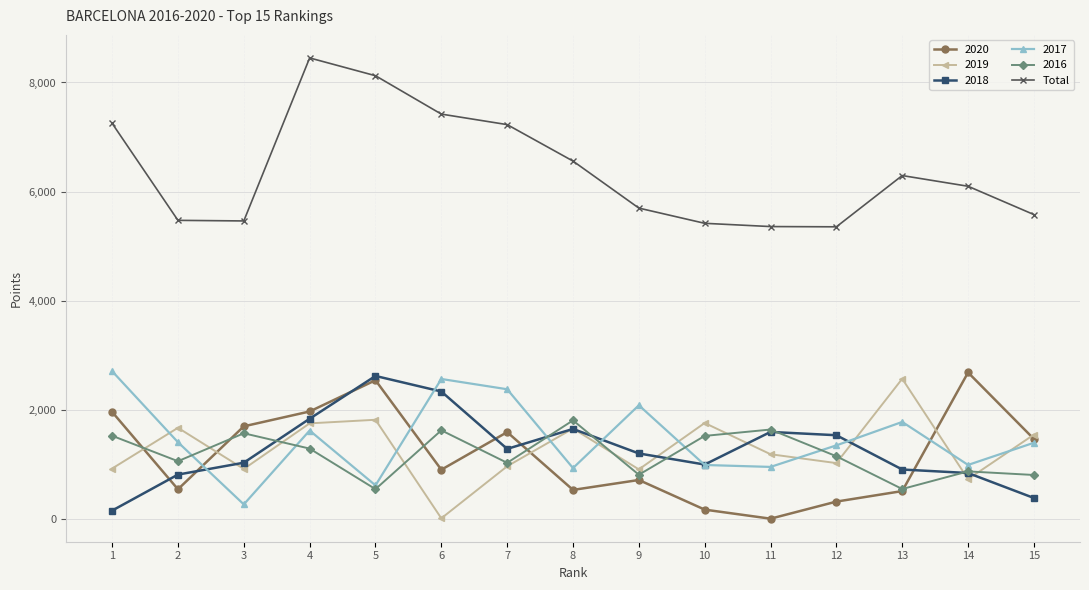

Is the value of Total at 2 greater than the value of 2018 at 11?

Yes